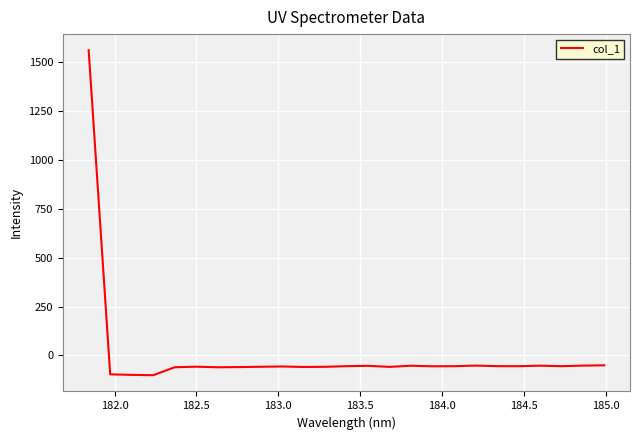

What is the maximum value shown in the chart?

1559.8